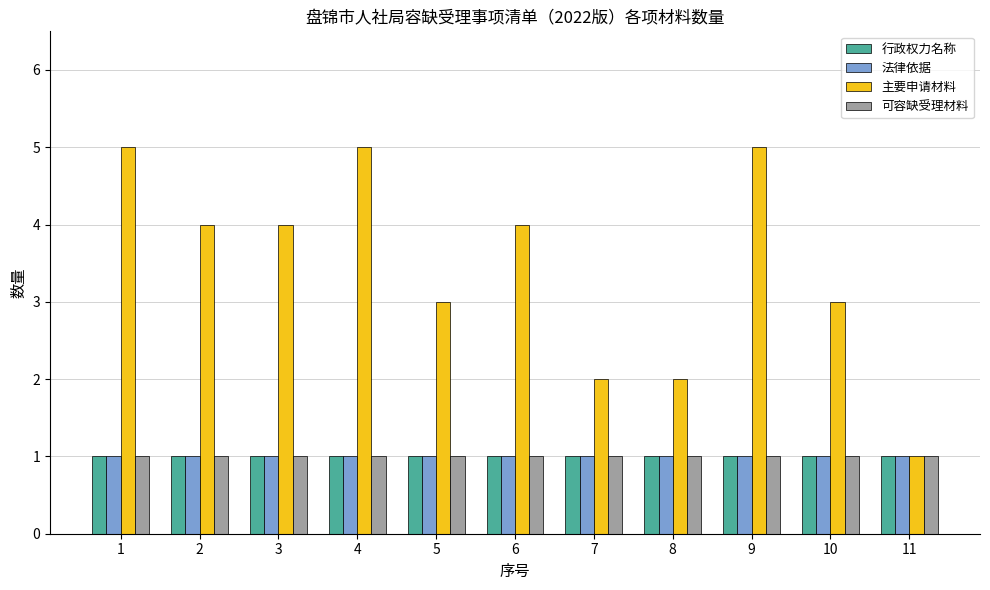

Is it true that 行政权力名称 equals 2 at 3?

False